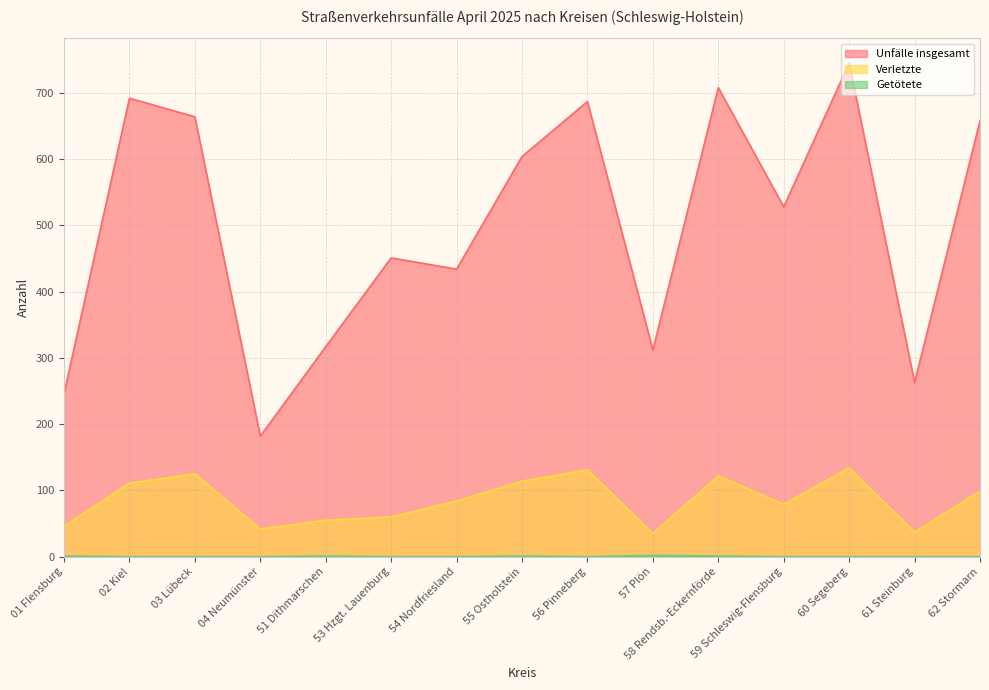

Where is the first local maximum for Getötete?

51 Dithmarschen